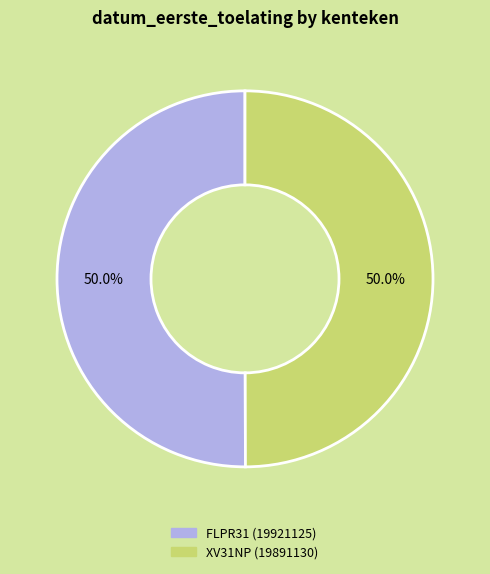

How much of the chart is everything except XV31NP?

50.0%